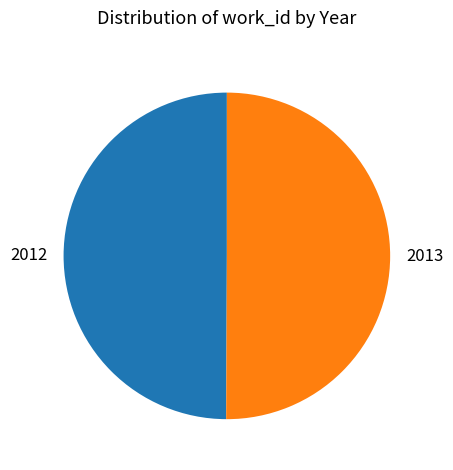

Approximately how many times larger is the value at 2013 compared to 2012?

1.0